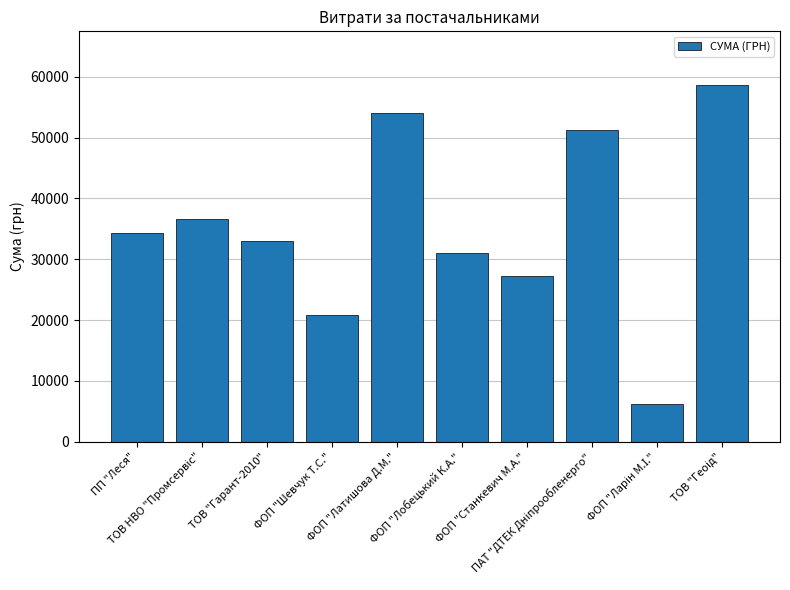

What is the greatest value displayed?

58667.0